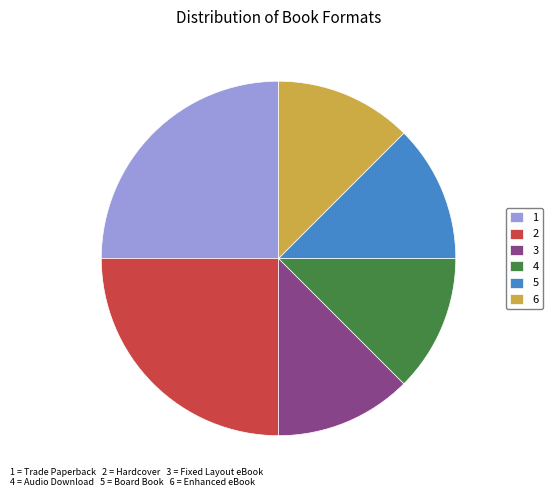

Do 4 and 2 together represent more than half of the pie?

No